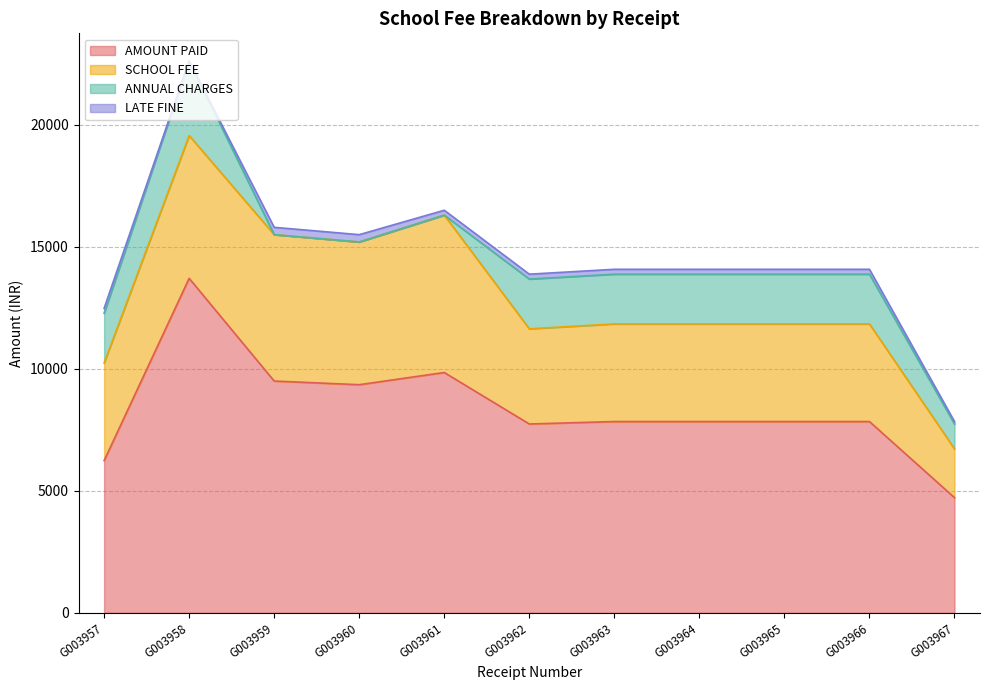

Reading left to right, what are all the values shown in this chart?

AMOUNT PAID: 6240	13710	9500	9350	9850	7740	7840	7840	7840	7840	4720
SCHOOL FEE: 4000	5850	6000	5850	6450	3900	4000	4000	4000	4000	2000
ANNUAL CHARGES: 2040	3060	0	0	0	2040	2040	2040	2040	2040	1020
LATE FINE: 200	0	300	300	200	200	200	200	200	200	100